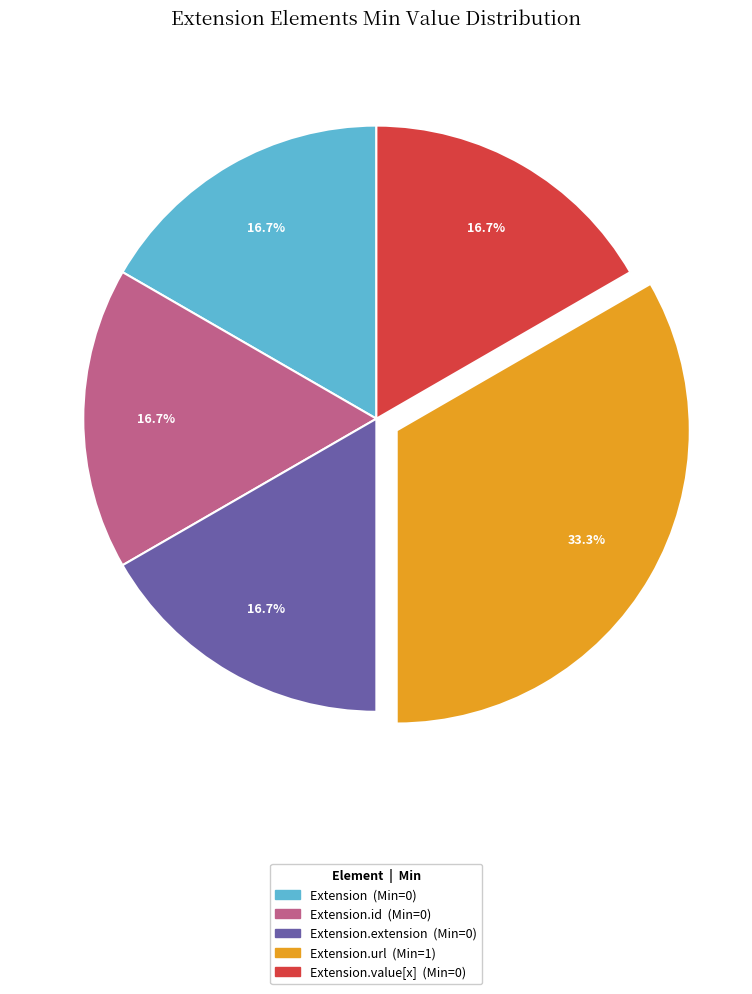

Is there a majority slice in this chart?

No